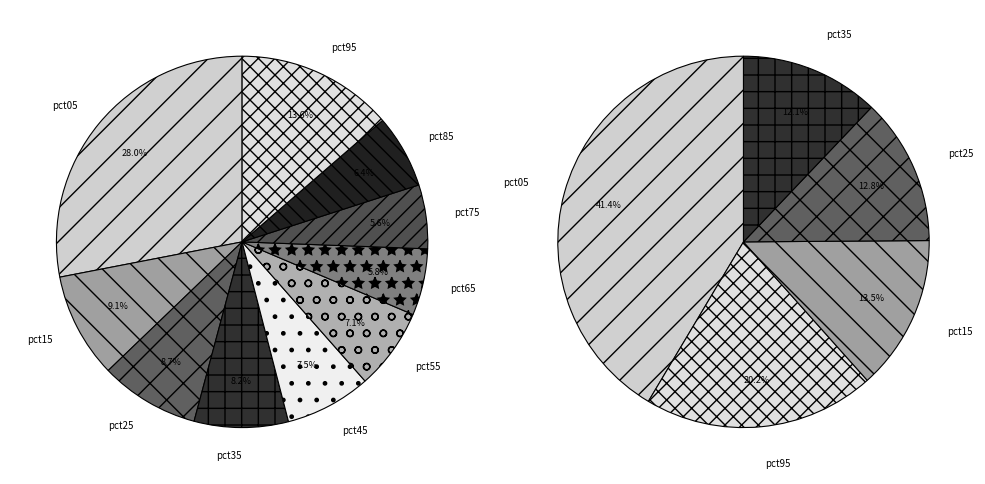

Count the number of slices in the pie.

10